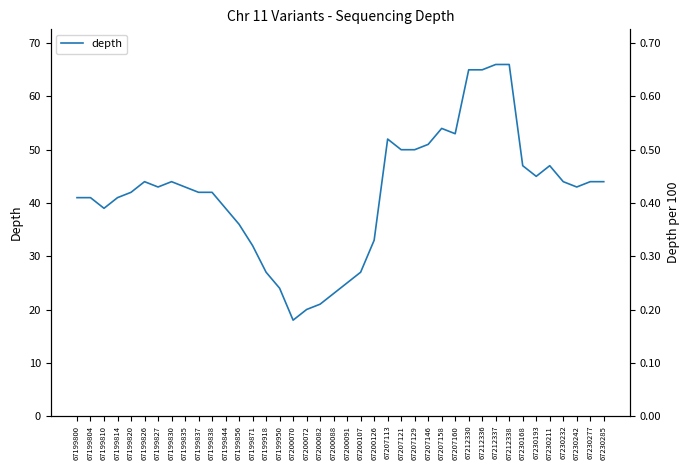

What is the approximate value at 67230285, to the nearest 5?

45